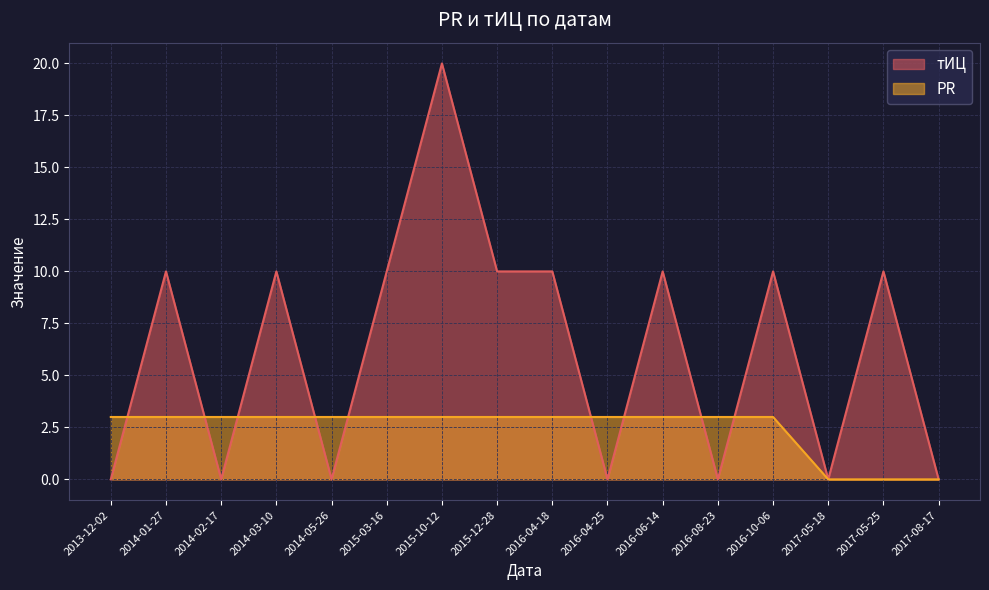

Read the PR value at 2016-04-25.

3